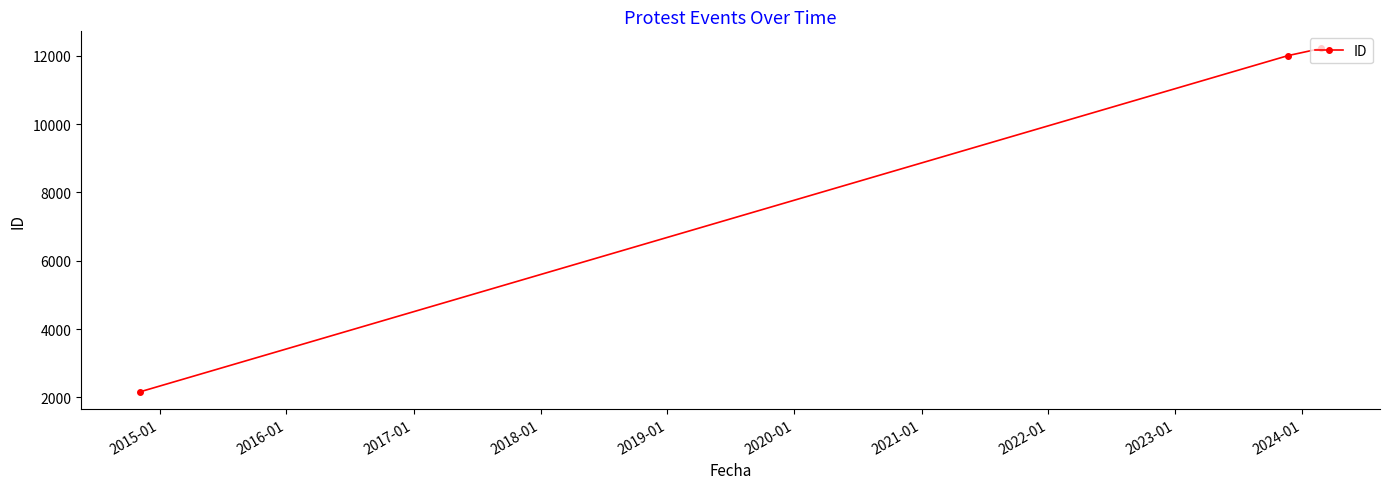

What is the value of the 2nd point from the left?

12004